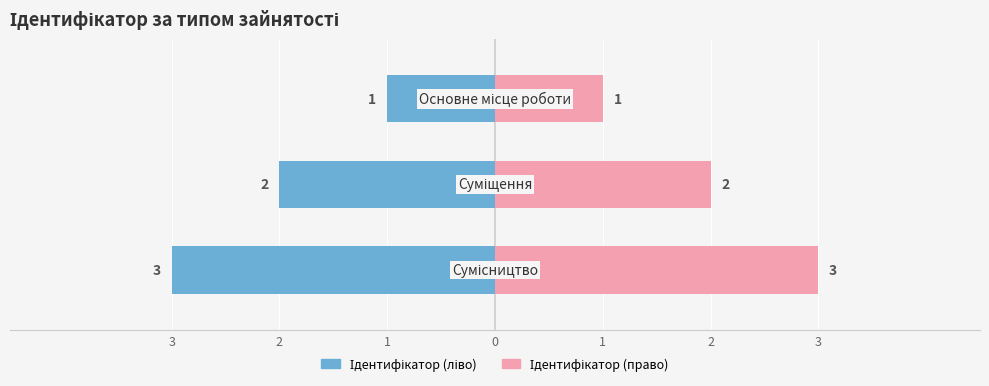

At which category does the chart reach its minimum across all series?

Основне місце роботи